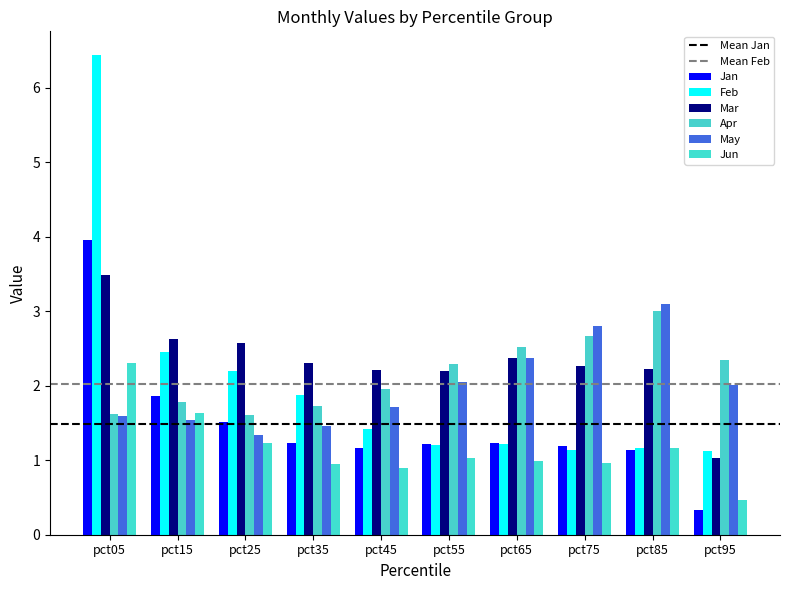

Reading right to left, what are all the values shown in this chart?

Jan: pct95=0.3	pct85=1.1	pct75=1.2	pct65=1.2	pct55=1.2	pct45=1.2	pct35=1.2	pct25=1.5	pct15=1.9	pct05=4.0
Feb: pct95=1.1	pct85=1.2	pct75=1.1	pct65=1.2	pct55=1.2	pct45=1.4	pct35=1.9	pct25=2.2	pct15=2.5	pct05=6.4
Mar: pct95=1.0	pct85=2.2	pct75=2.3	pct65=2.4	pct55=2.2	pct45=2.2	pct35=2.3	pct25=2.6	pct15=2.6	pct05=3.5
Apr: pct95=2.3	pct85=3.0	pct75=2.7	pct65=2.5	pct55=2.3	pct45=2.0	pct35=1.7	pct25=1.6	pct15=1.8	pct05=1.6
May: pct95=2.0	pct85=3.1	pct75=2.8	pct65=2.4	pct55=2.0	pct45=1.7	pct35=1.5	pct25=1.3	pct15=1.5	pct05=1.6
Jun: pct95=0.5	pct85=1.2	pct75=1.0	pct65=1.0	pct55=1.0	pct45=0.9	pct35=0.9	pct25=1.2	pct15=1.6	pct05=2.3